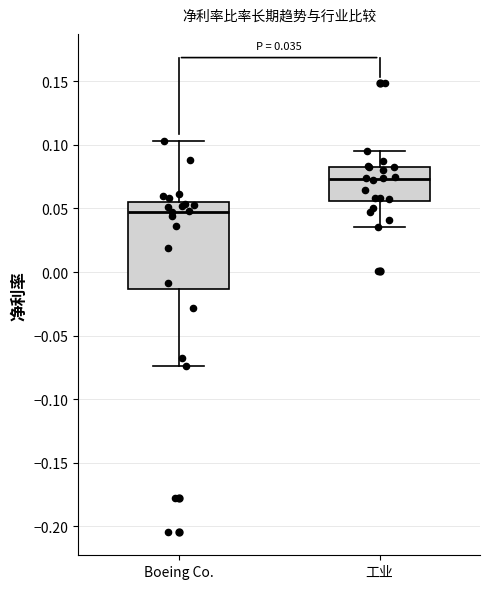

Which box has the highest median line?

工业